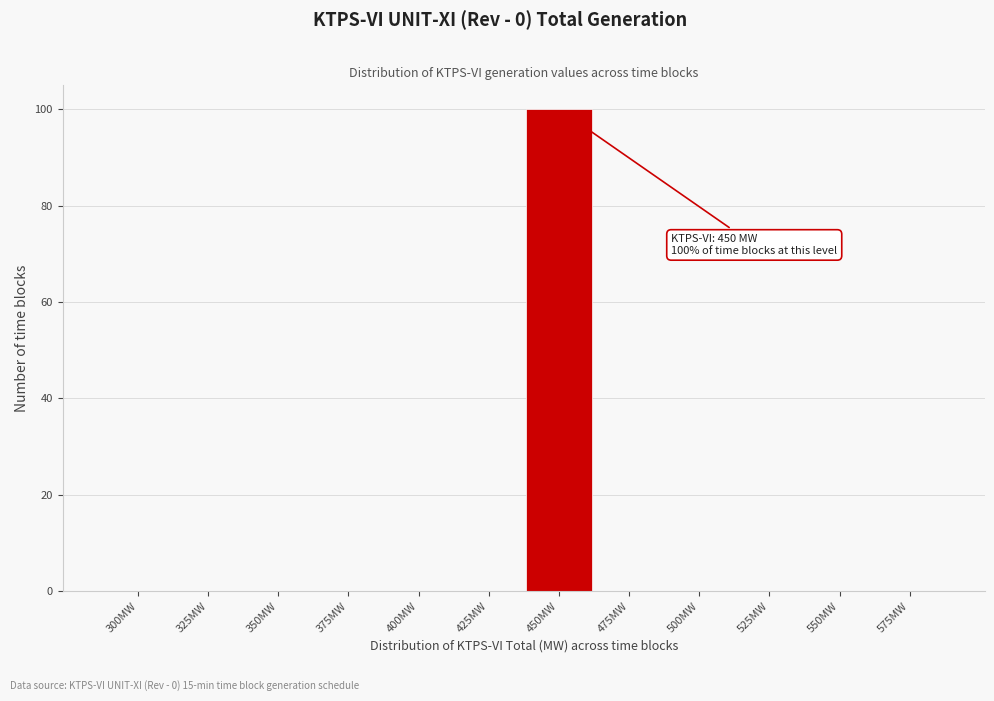

Reading left to right, what are all the values shown in this chart?

300MW=0	325MW=0	350MW=0	375MW=0	400MW=0	425MW=0	450MW=100	475MW=0	500MW=0	525MW=0	550MW=0	575MW=0